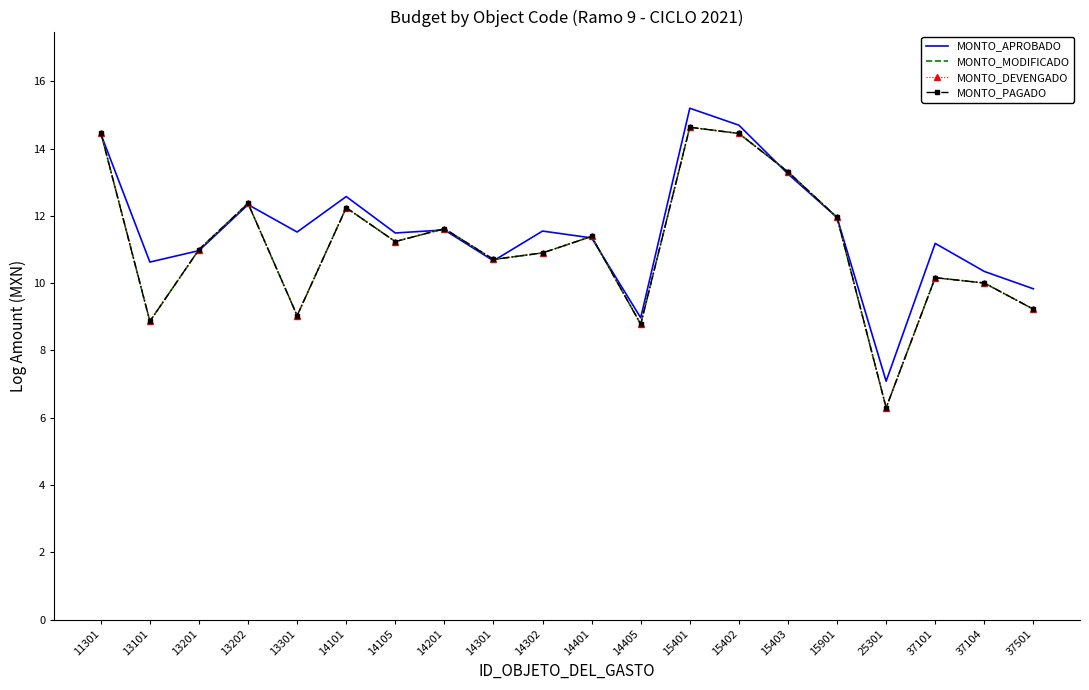

Rank the series at 11301 from highest to lowest value.

MONTO_MODIFICADO, MONTO_DEVENGADO, MONTO_PAGADO, MONTO_APROBADO